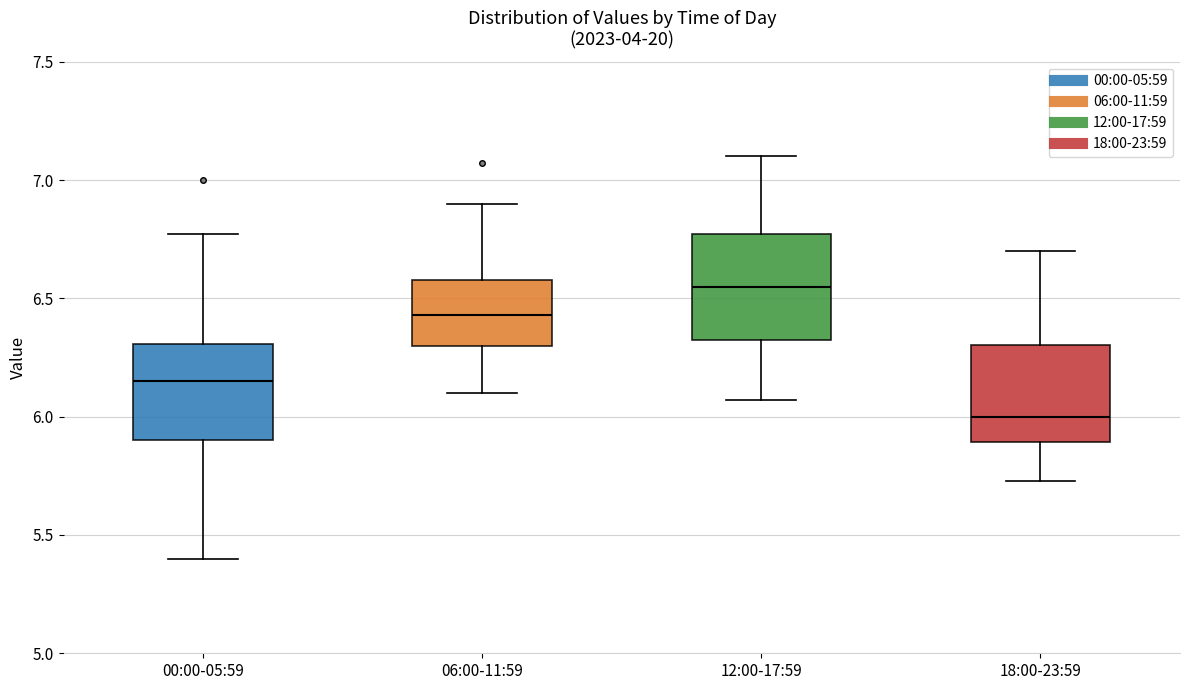

Where does the median line of the box for 18:00-23:59 sit on the y-axis? The values are not printed on the chart, so give them approximately, as read against the axis.

6.00